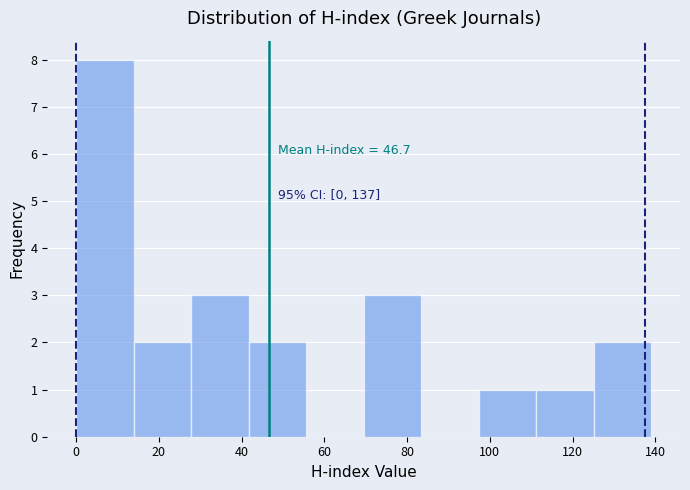

Which range on the x-axis has the tallest bar?

0 to 14